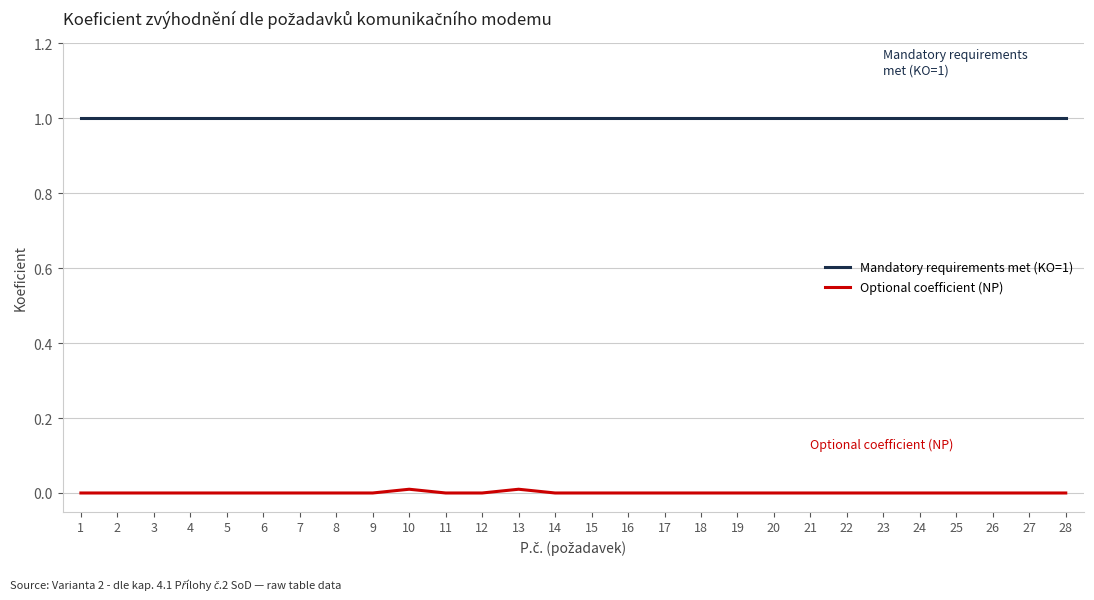

Which series has the largest total across all categories?

Mandatory requirements met (KO=1)